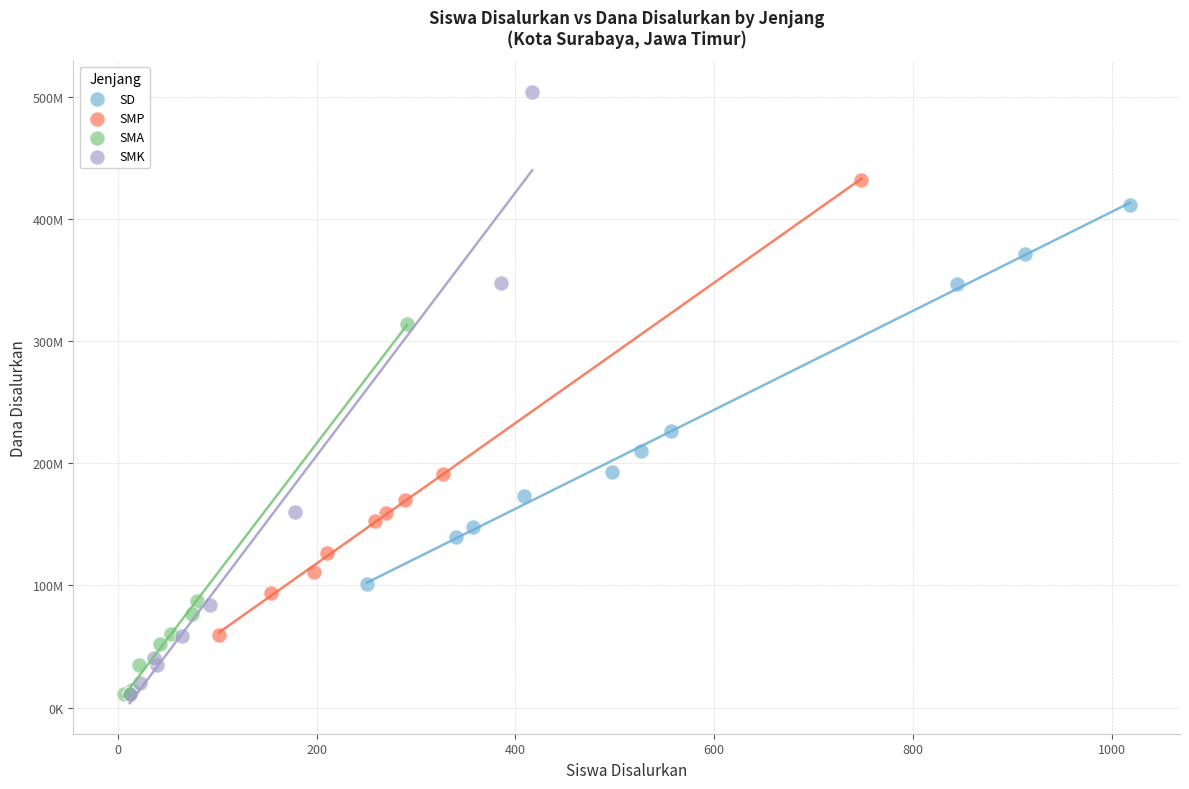

What are all the series names shown in the legend?

SD, SMP, SMA, SMK